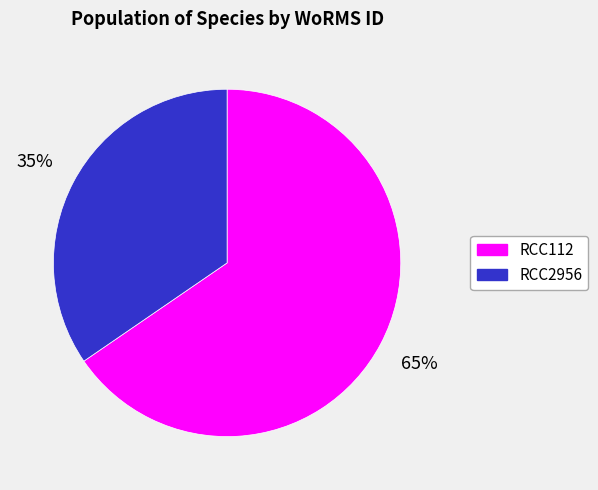

What is the ratio of the value at RCC2956 to the value at RCC112?

0.5